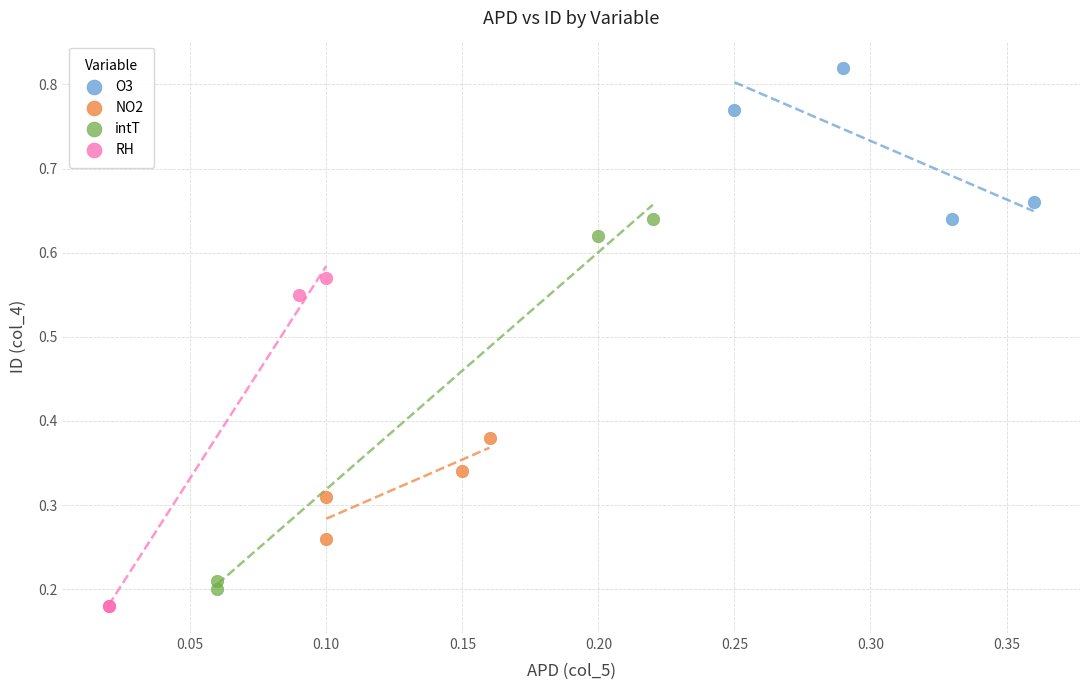

Which series has the largest Y range (max minus min)?

intT